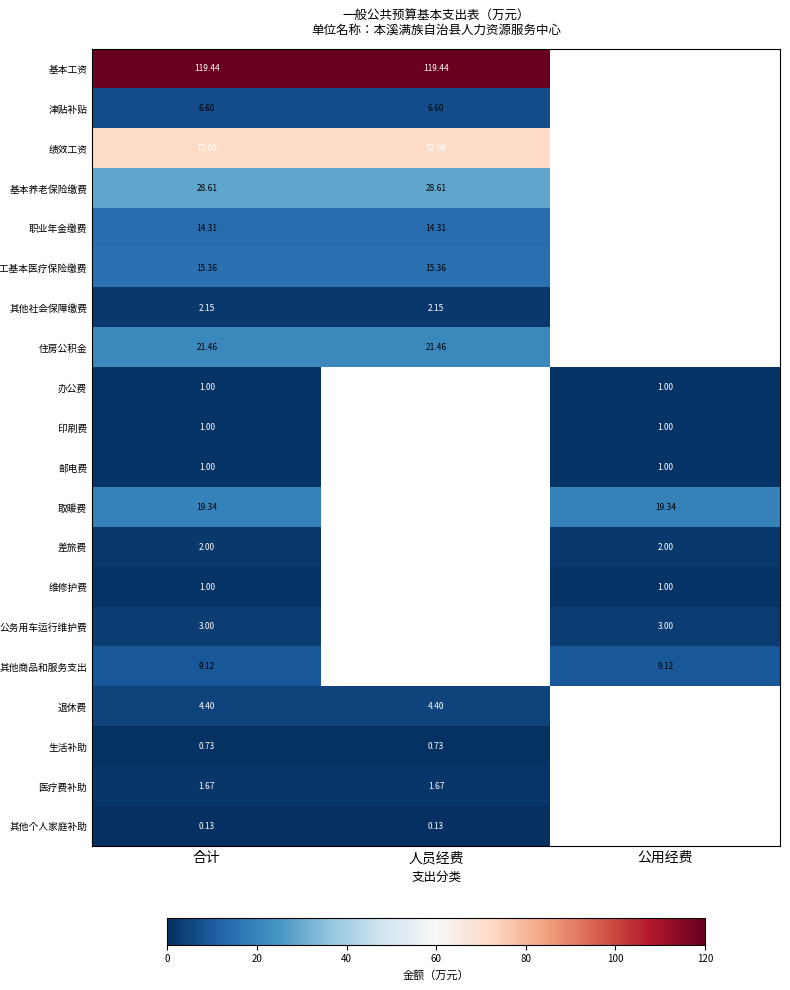

Is the value of 其他个人家庭补助 at 合计 greater than the value of 其他商品和服务支出 at 合计?

No